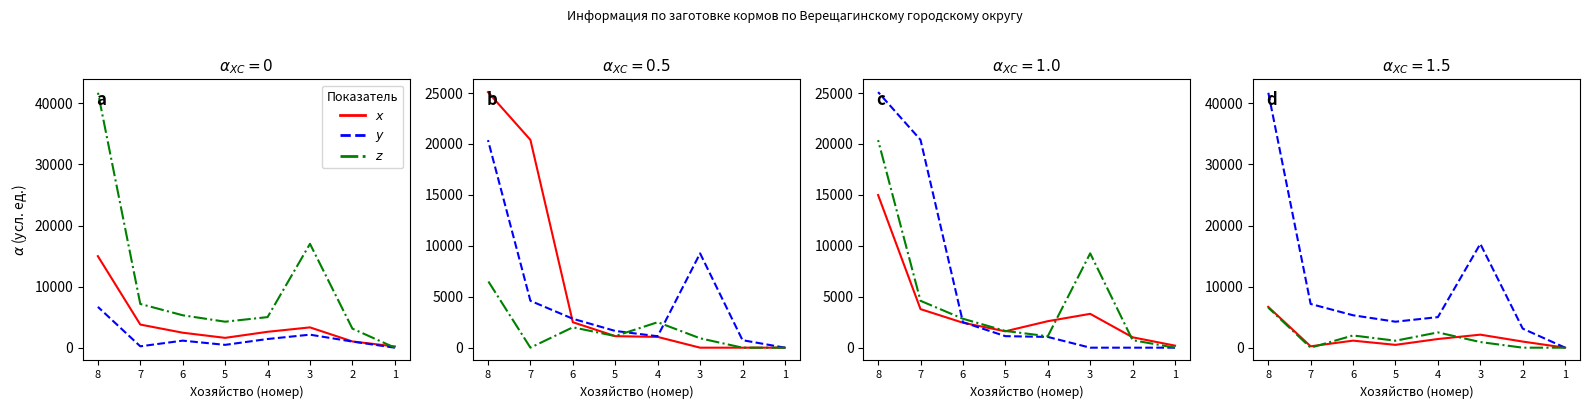

Between 4 and 5, which series saw the biggest shift?

$z$